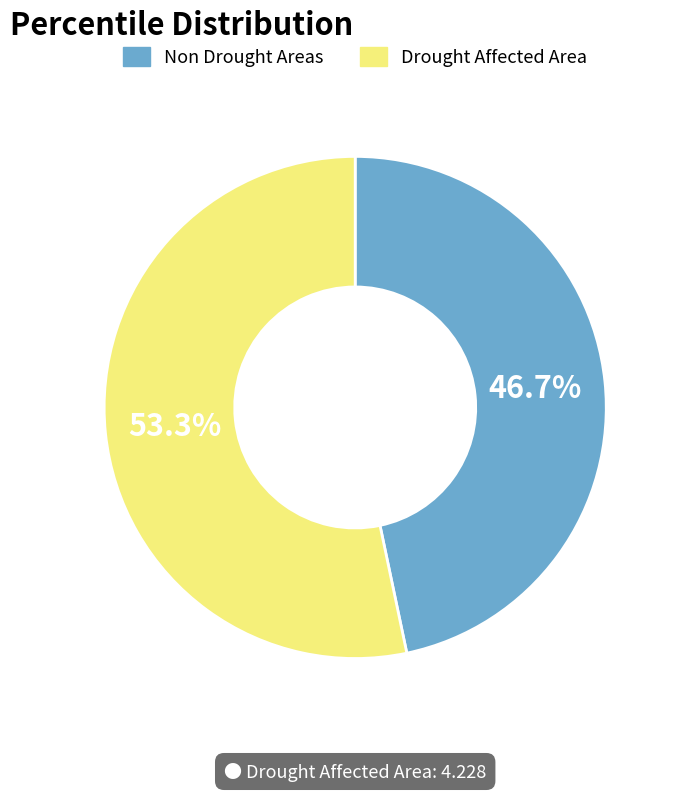

Is there any slice that represents more than half of the pie?

Yes